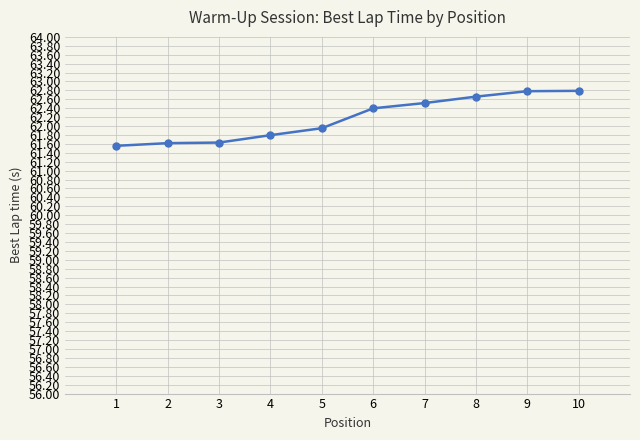

Reading left to right, list all the values displayed in this chart.

1=61.6	2=61.6	3=61.6	4=61.8	5=62.0	6=62.4	7=62.5	8=62.7	9=62.8	10=62.8